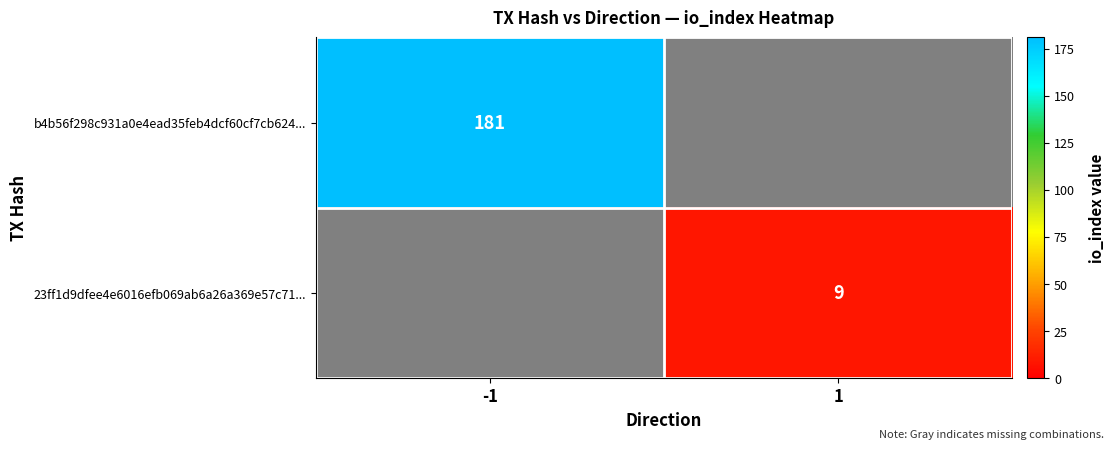

What is the minimum value shown in the chart?

9.0